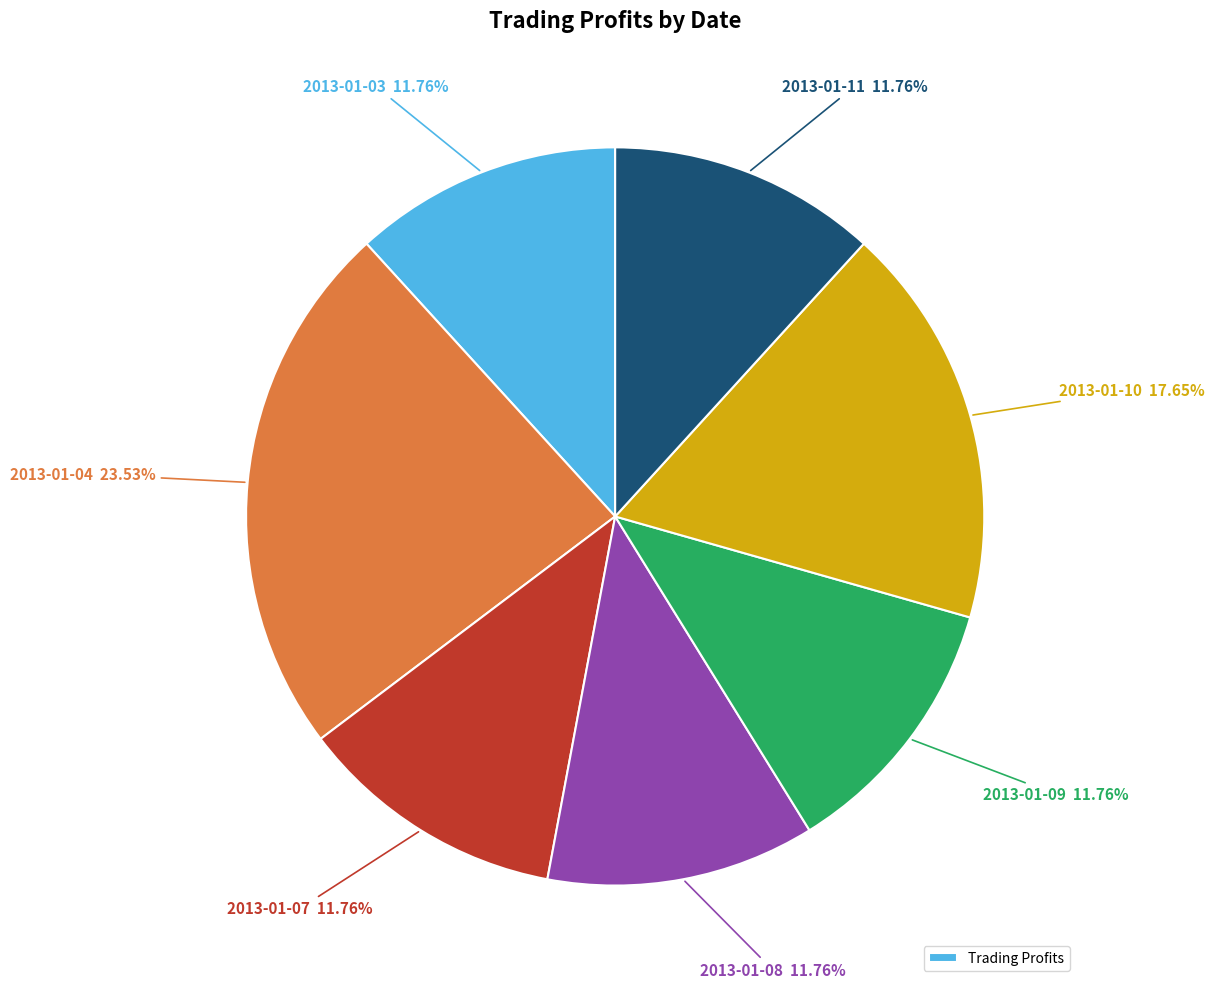

Count the number of slices in the pie.

7